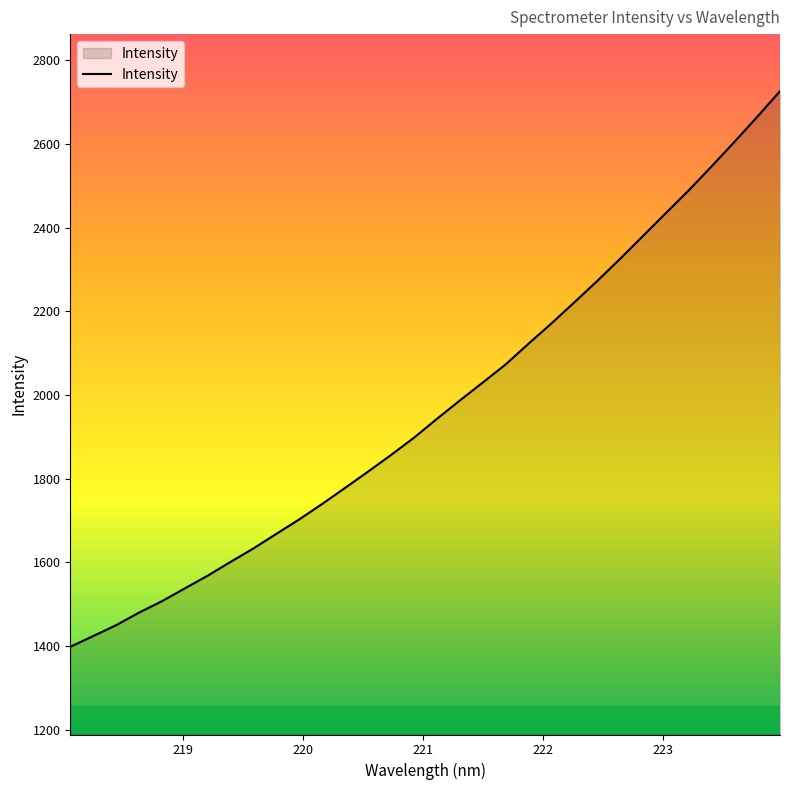

What is the maximum value shown in the chart?

2726.7